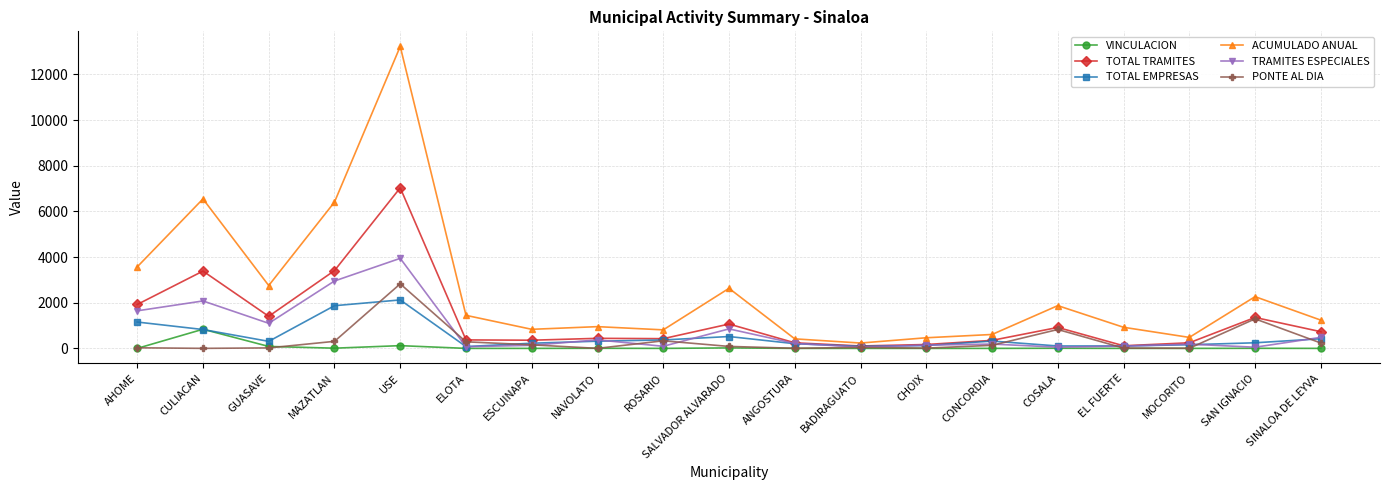

What is the total value across all series at CHOIX?

912